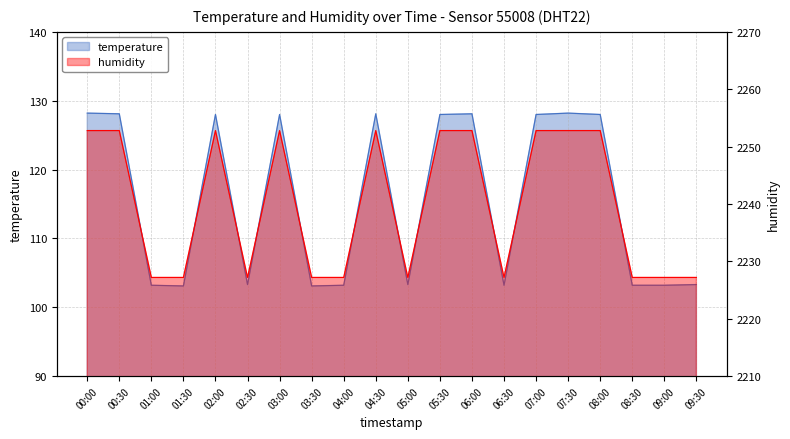

Between 06:30 and 05:30, which is larger?

05:30